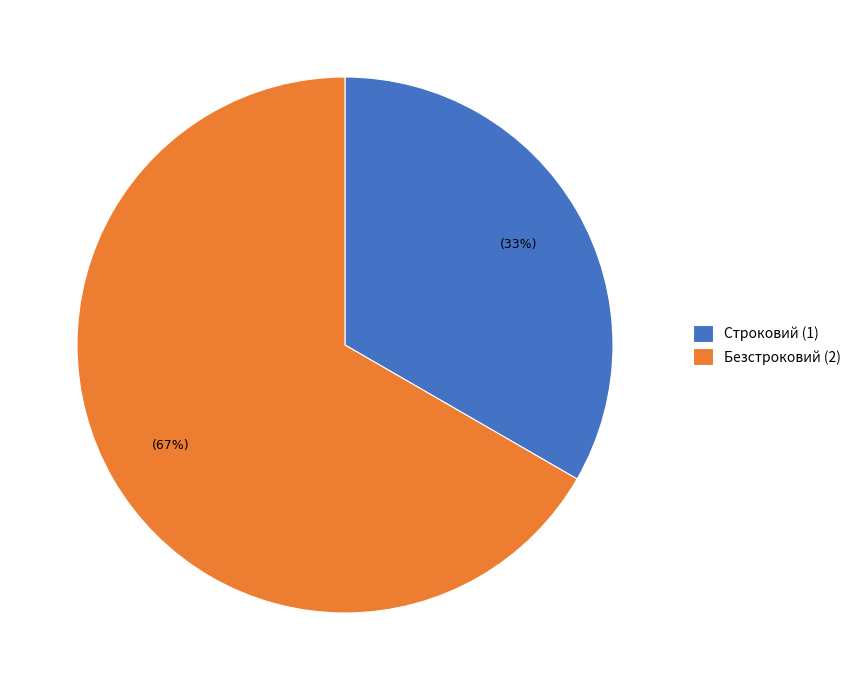

The Безстроковий slice represents 67% of the pie. True or false?

True